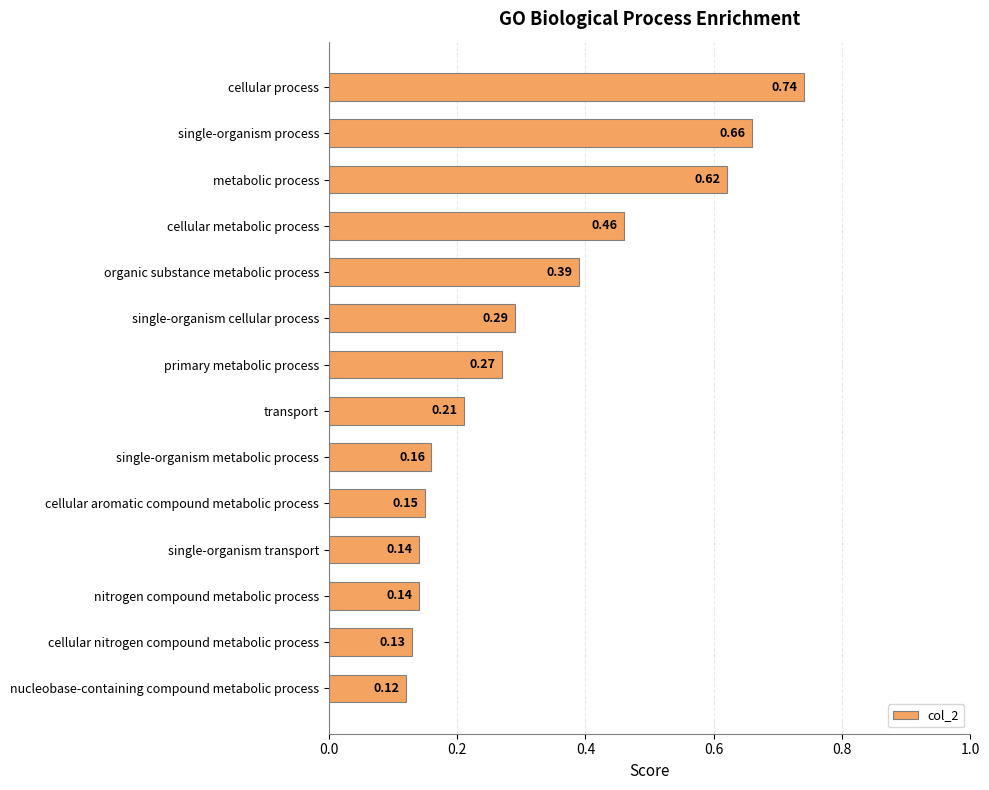

At which label is the value closest to 0?

nucleobase-containing compound metabolic process